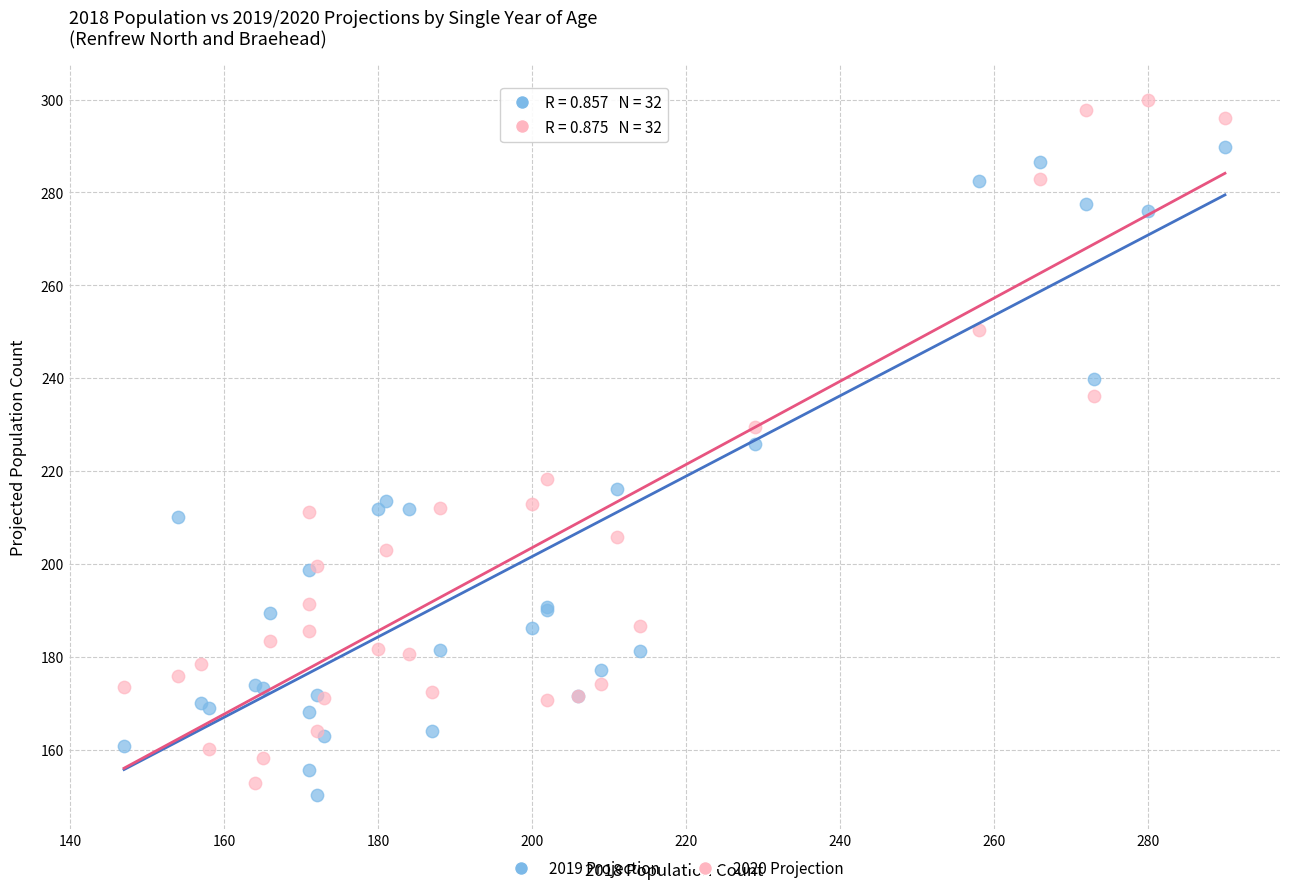

What are all the series names shown in the legend?

2019 Projection, 2020 Projection